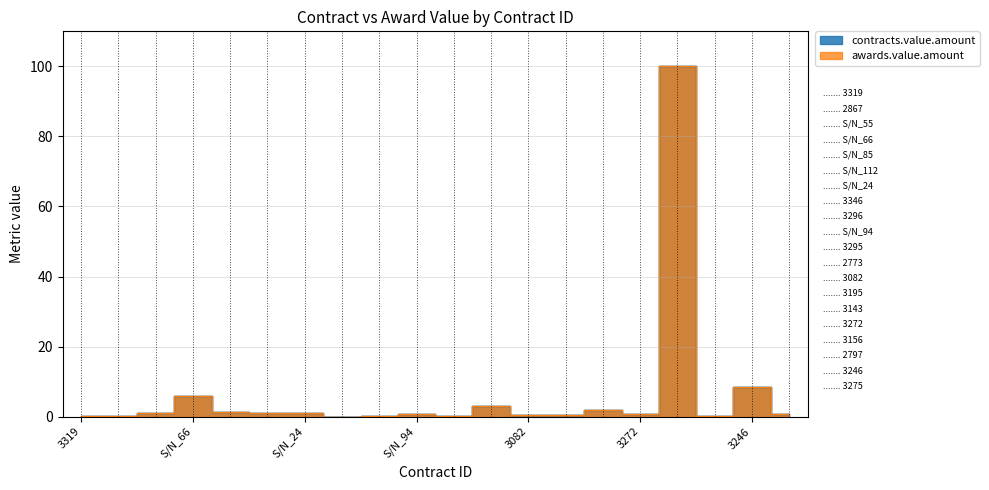

Between 3296 and 2797, which series saw the biggest shift?

contracts.value.amount